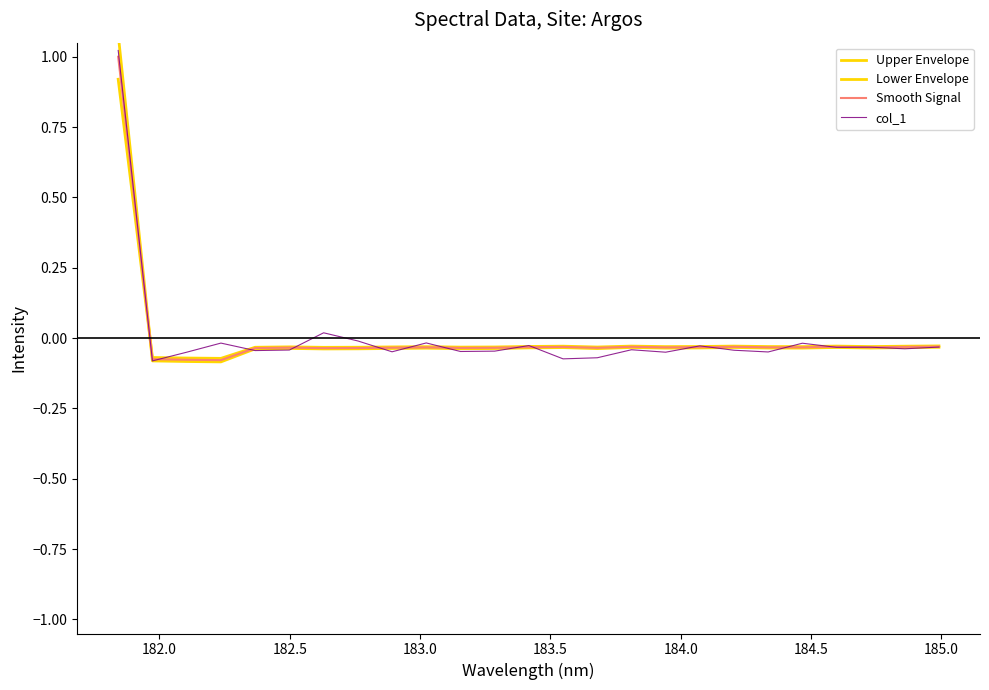

How many times do Smooth Signal and Lower Envelope cross each other?

1